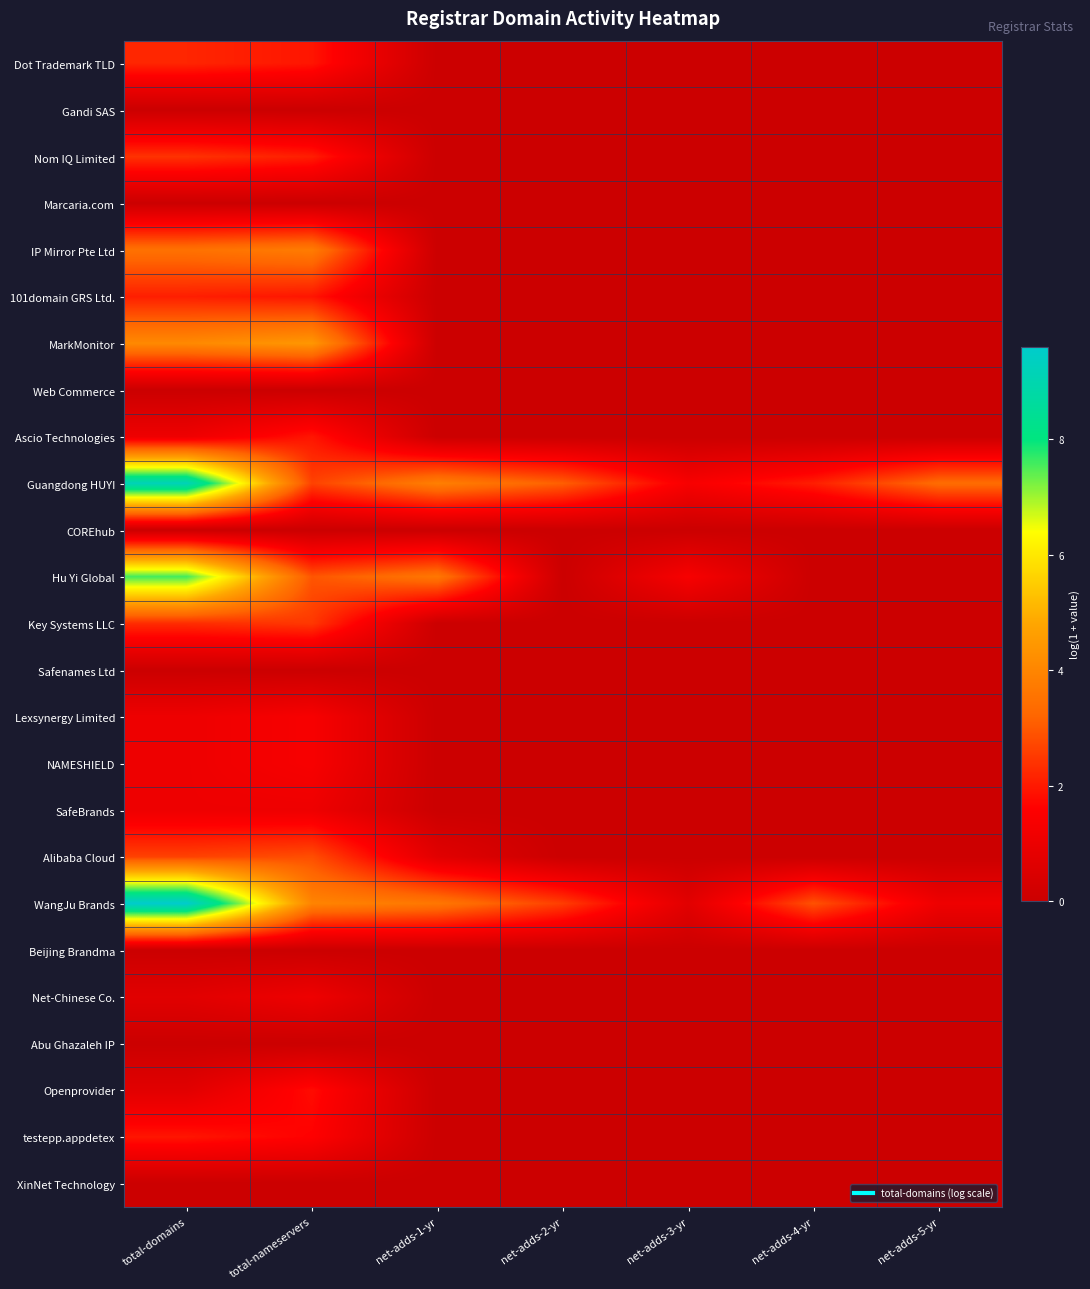

Which series has the widest spread of values?

WangJu Brands